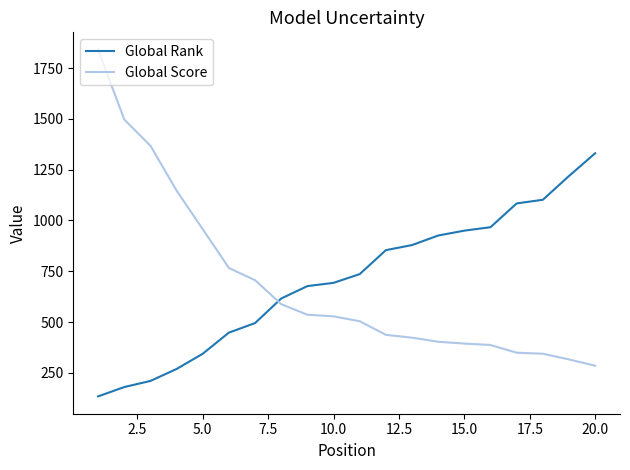

True or false: Global Score and Global Rank cross at least once.

True